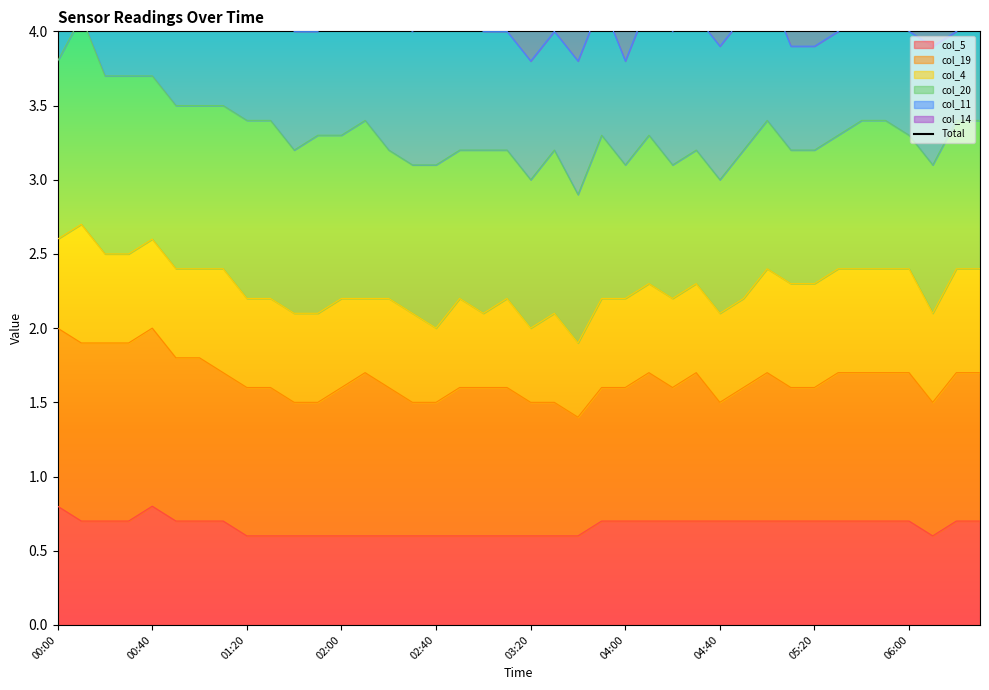

What is the average value?

5.0